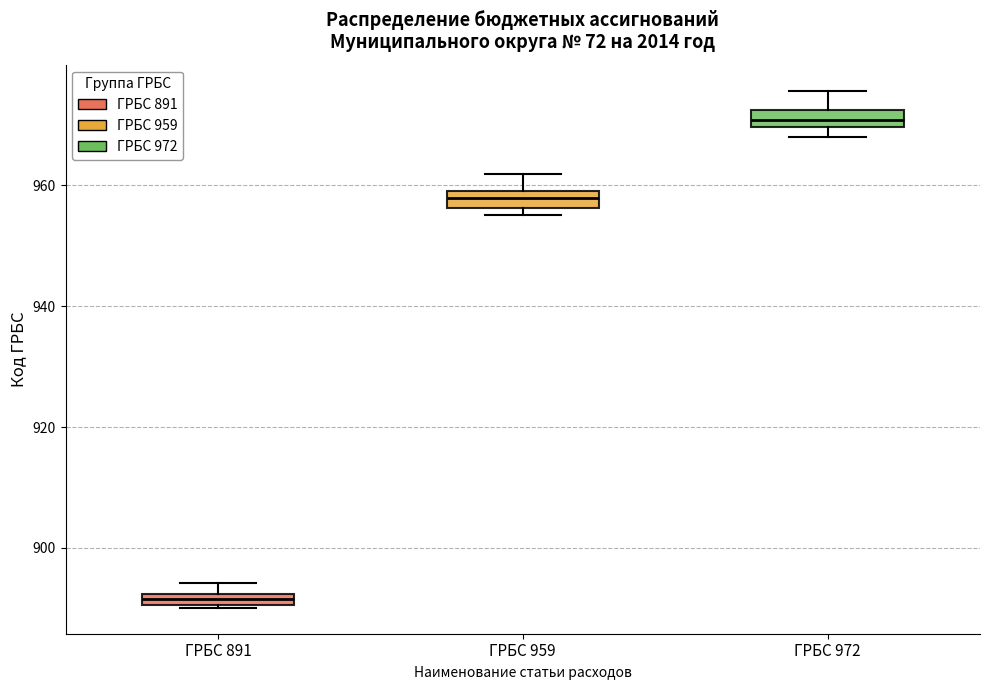

Where does the upper whisker of the box for ГРБС 972 end on the y-axis? The values are not printed on the chart, so give them approximately, as read against the axis.

976